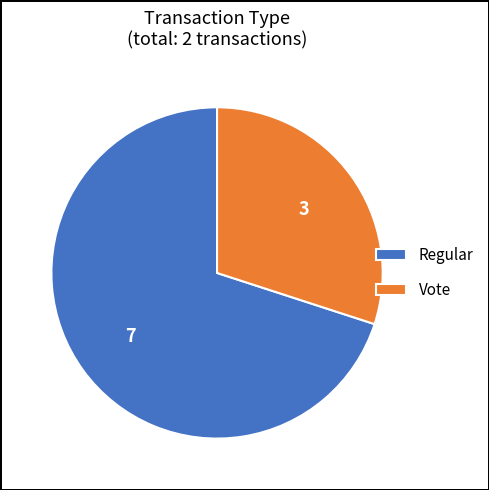

True or false: Vote accounts for 30% of the total.

True